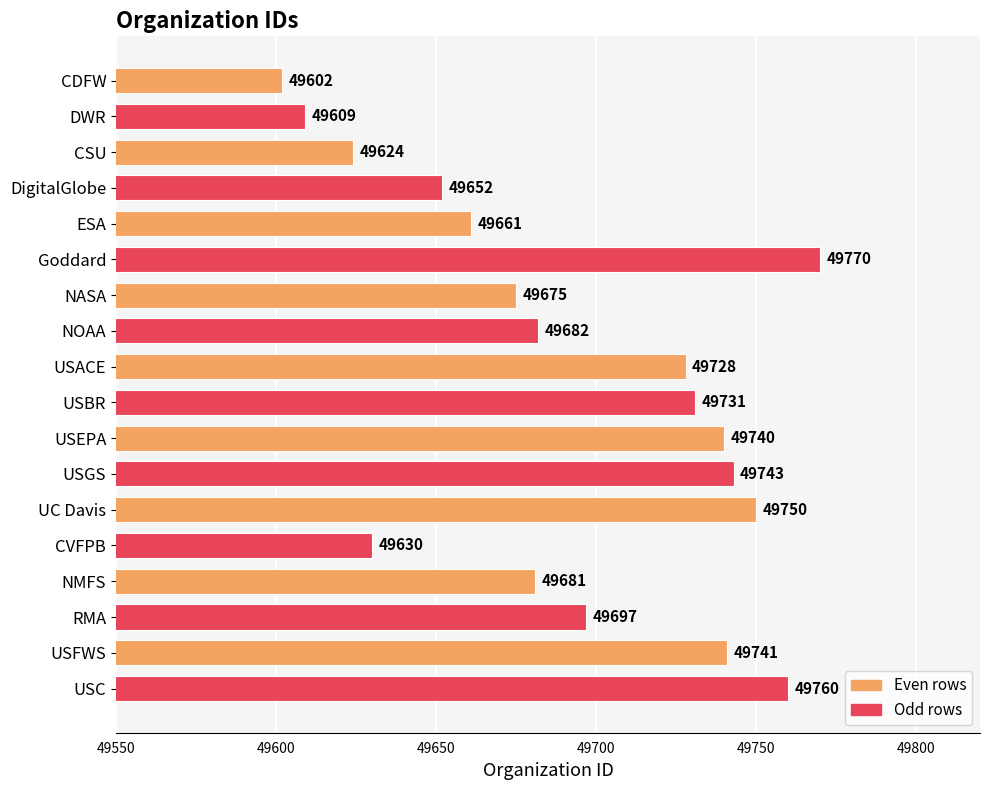

What is the sum of the values at NASA and CVFPB?

99305